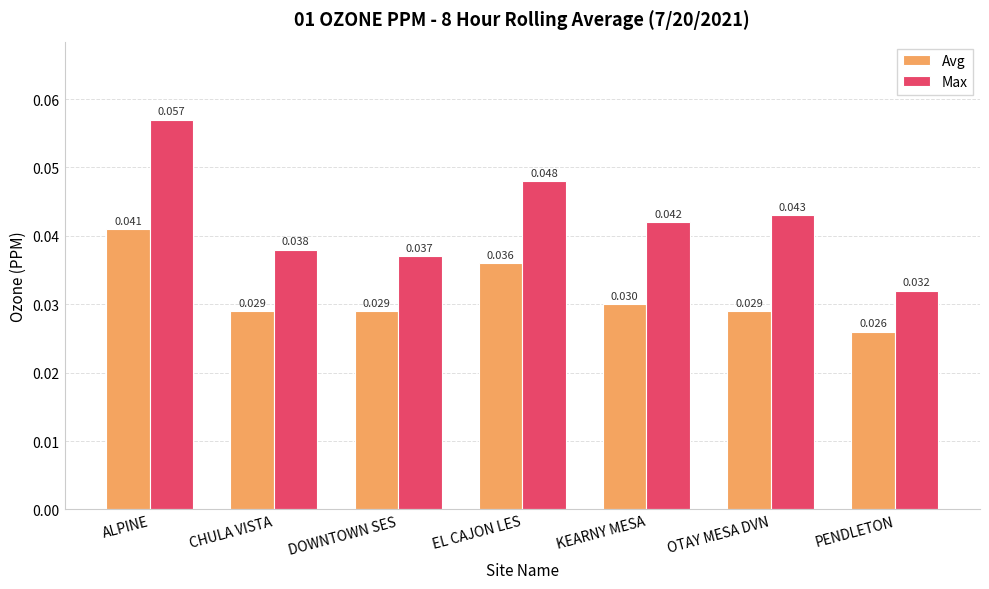

Which series has the widest spread of values?

Max